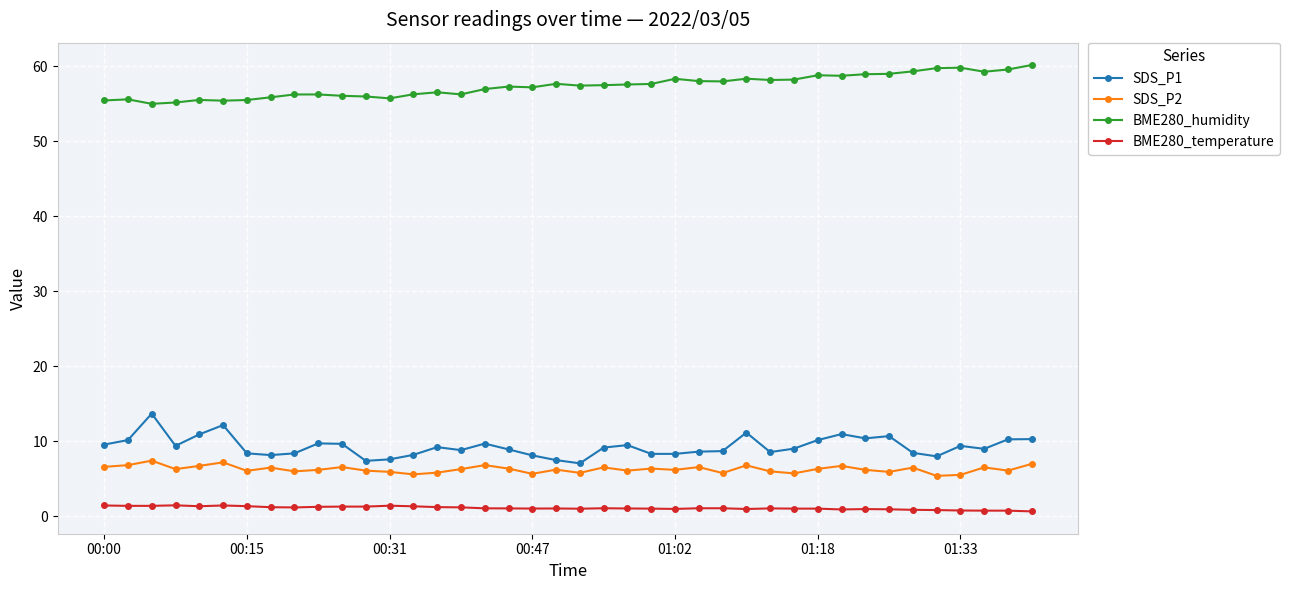

At how many categories does at least one series exceed 38?

40